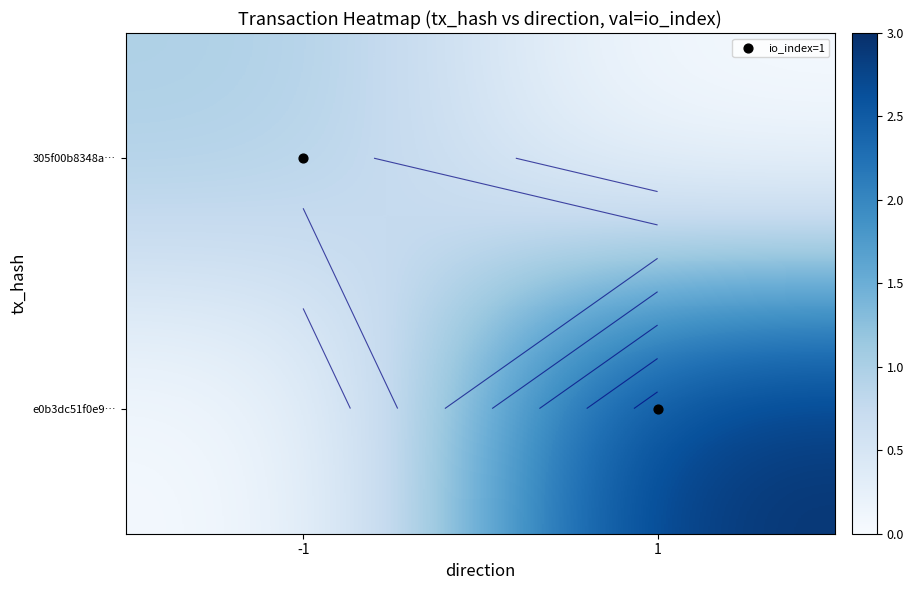

List the series in order of their overall mean, lowest first.

305f00b8348a…, e0b3dc51f0e9…